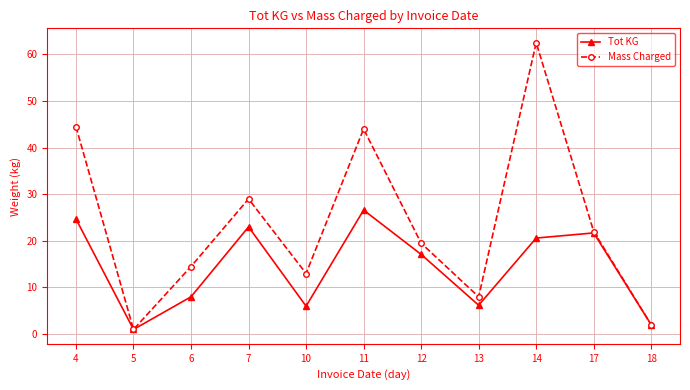

Which series has the largest range (max minus min)?

Mass Charged